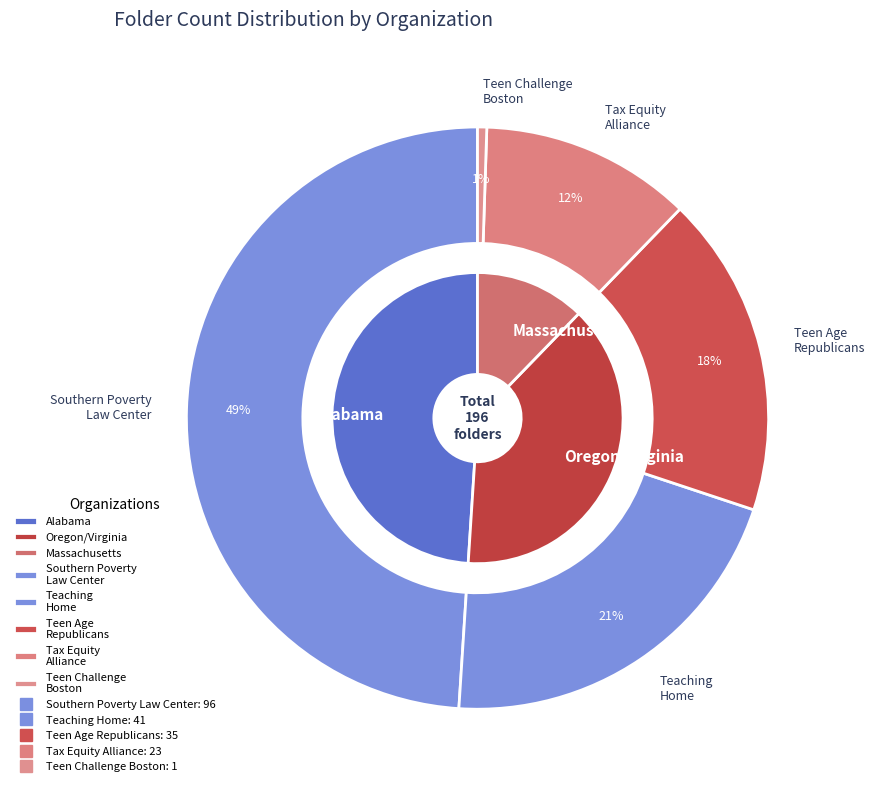

Is there a majority slice in this chart?

No